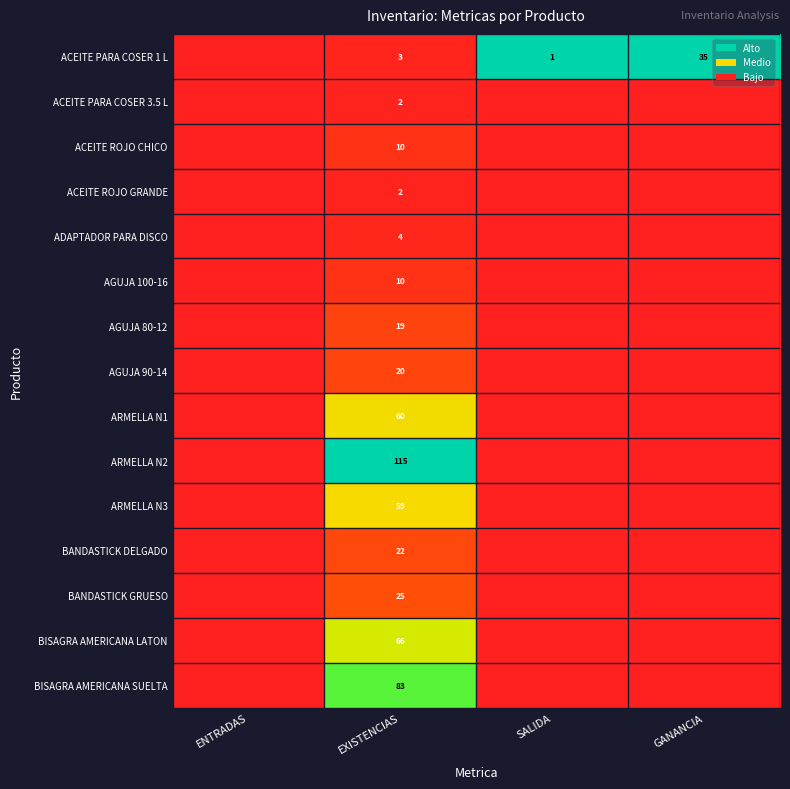

What is the difference between the highest and lowest values at EXISTENCIAS?

113